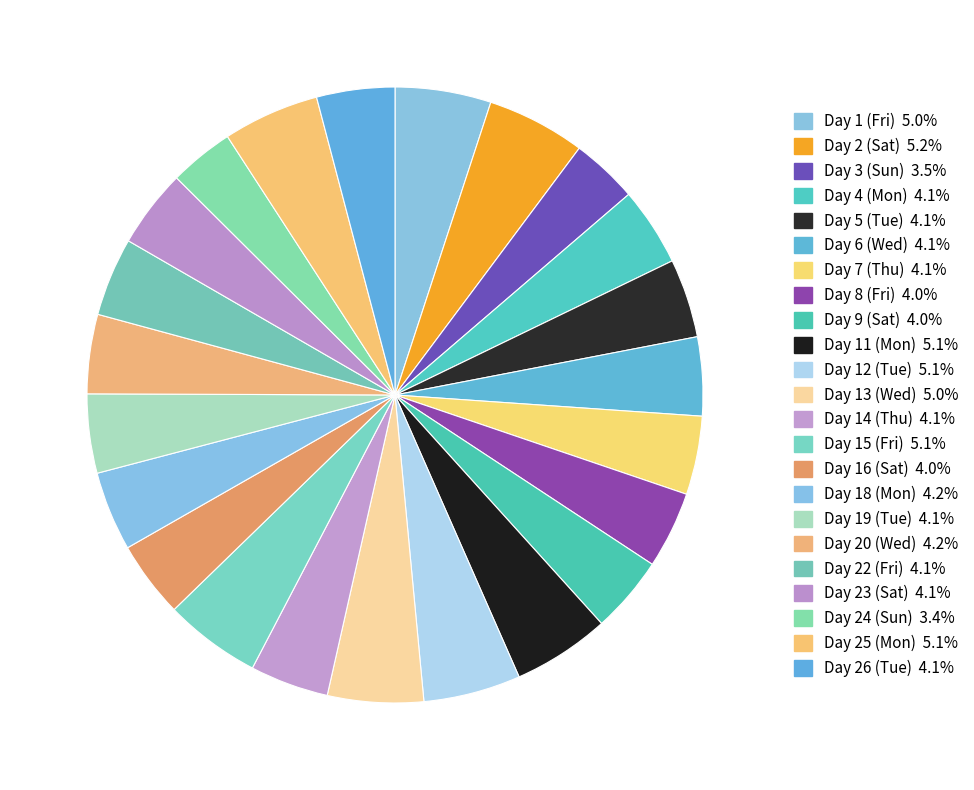

What percentage is the Day 11 (Mon) slice, to the nearest percent?

5%